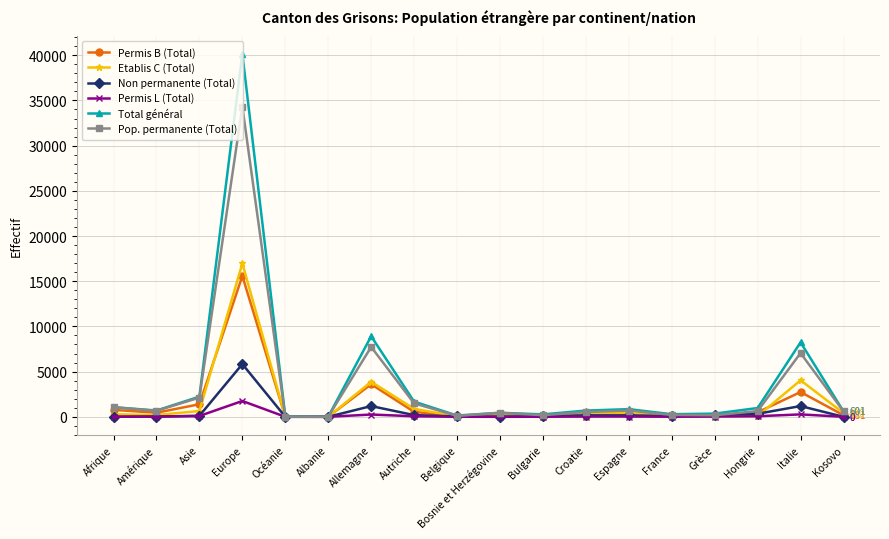

The Etablis C (Total) series shows 6815 at Allemagne. True or false?

False